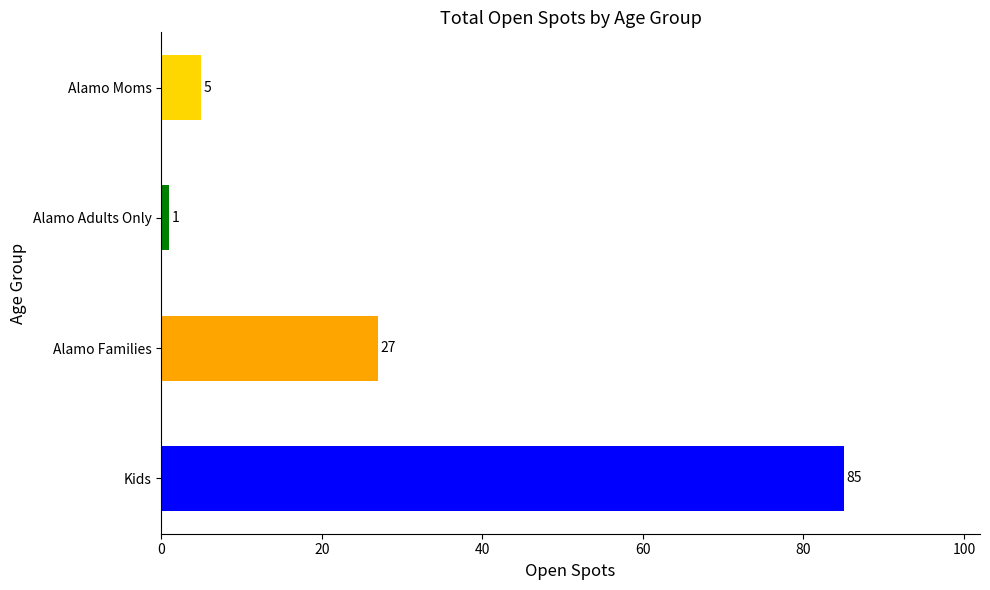

The value at Alamo Moms is 5. True or false?

True